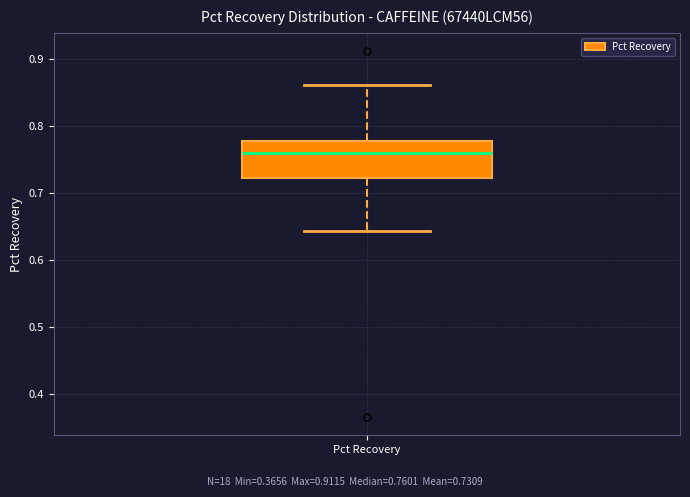

Read this box plot against the y-axis: the position of the median line, the range covered by the box, and the ends of both whiskers. The values are not printed on the chart, so give them approximately, as read against the axis.

median 0.76, box 0.72 to 0.78, whiskers 0.64 to 0.86